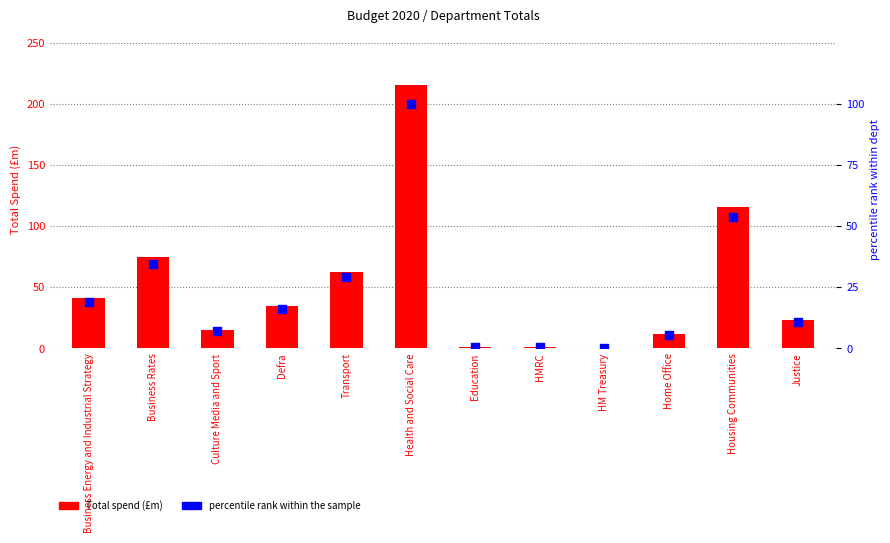

Which series has the largest total across all categories?

Total (£m)